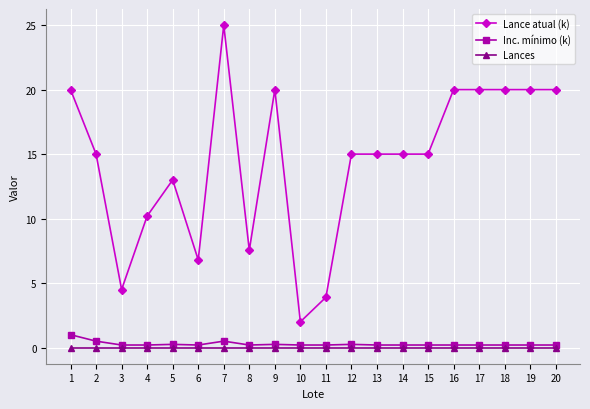

Which series has the largest total across all categories?

Lance atual (k)